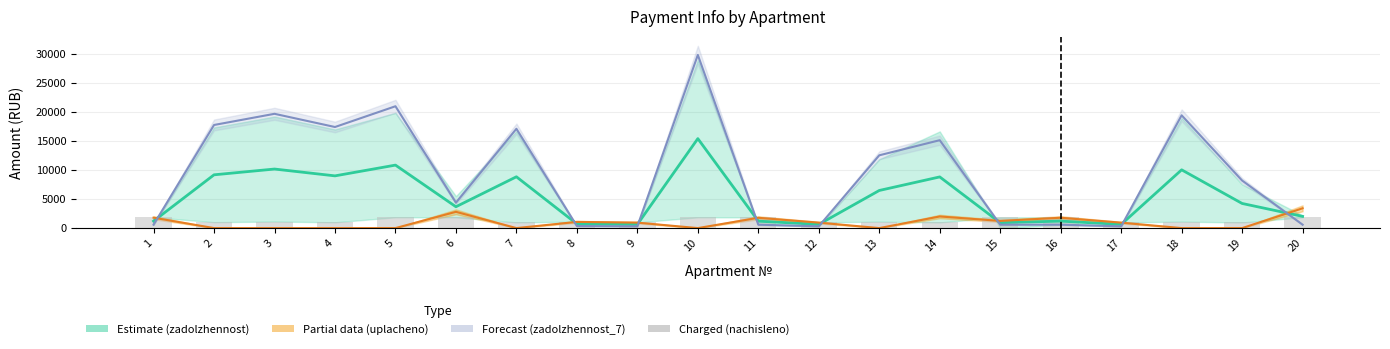

Which series has the largest range (max minus min)?

zadolzhennost_7_mean